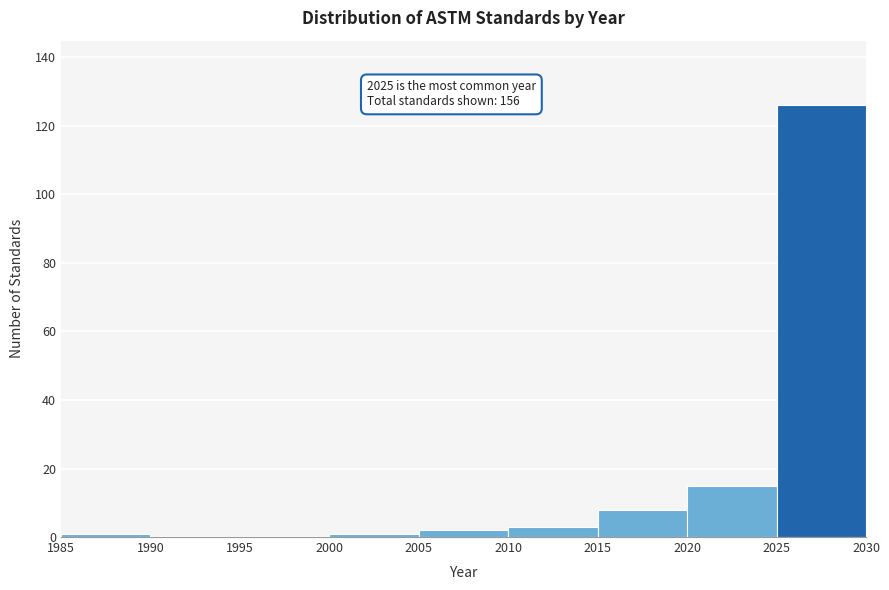

Which range on the x-axis has the tallest bar?

2025 to 2030